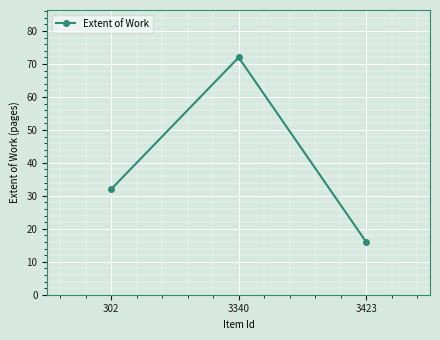

Is it true that the value at 3423 is 8?

False